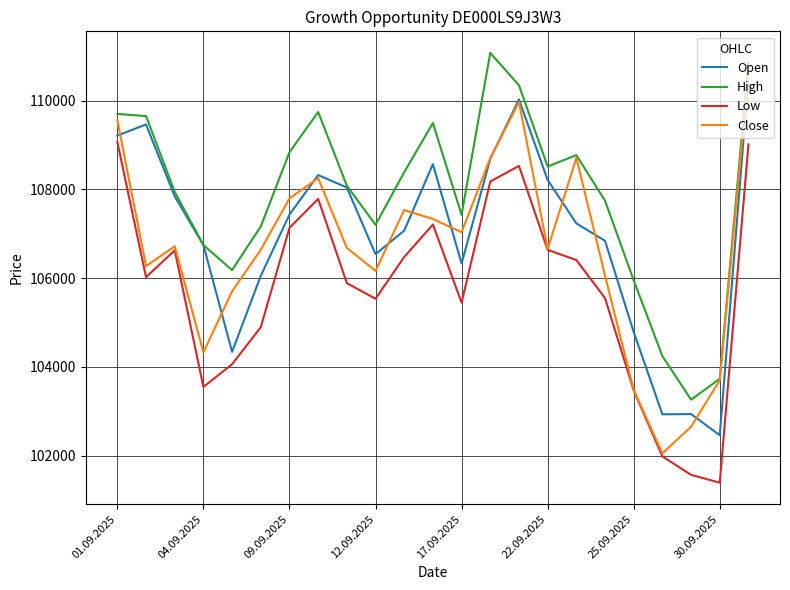

Which series has the largest total across all categories?

High